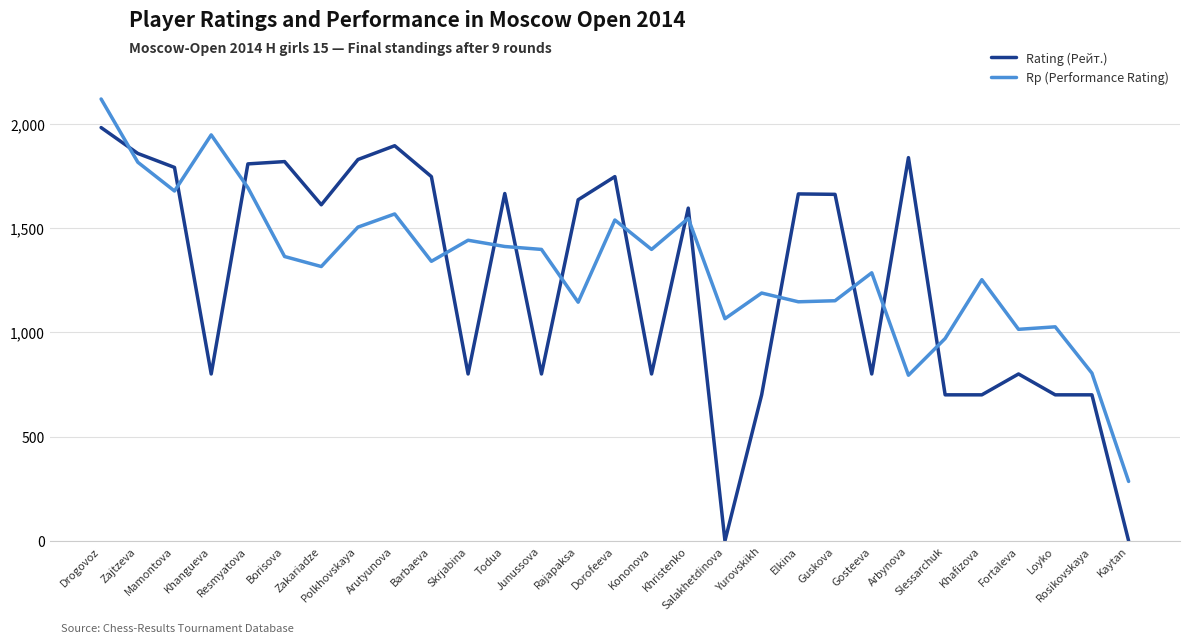

What is the total value across all series at Rosikovskaya?

1504